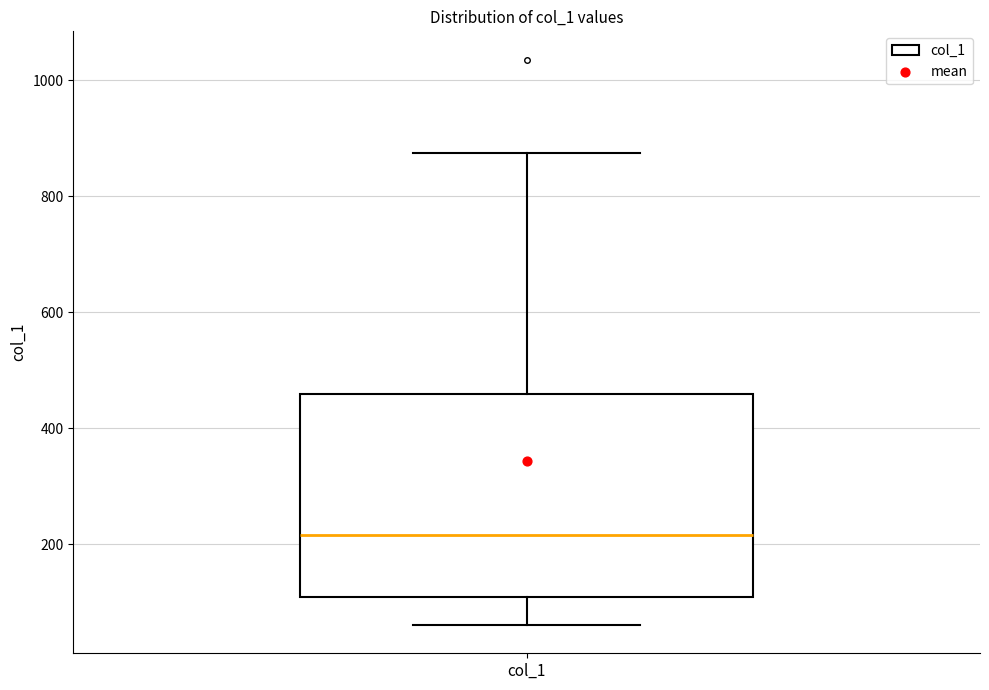

Read this box plot against the y-axis: the position of the median line, the range covered by the box, and the ends of both whiskers. The values are not printed on the chart, so give them approximately, as read against the axis.

median 220, box 100 to 460, whiskers 60 to 880